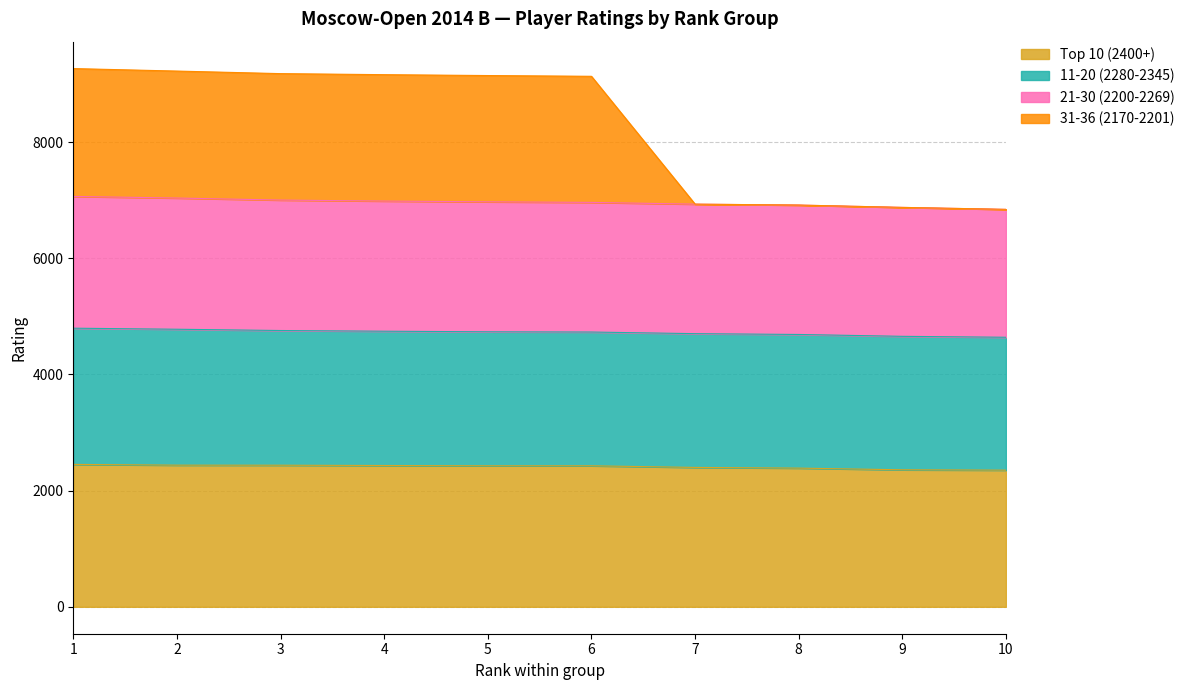

The value of Top 10 (2400+) at 7 is 2400. True or false?

True